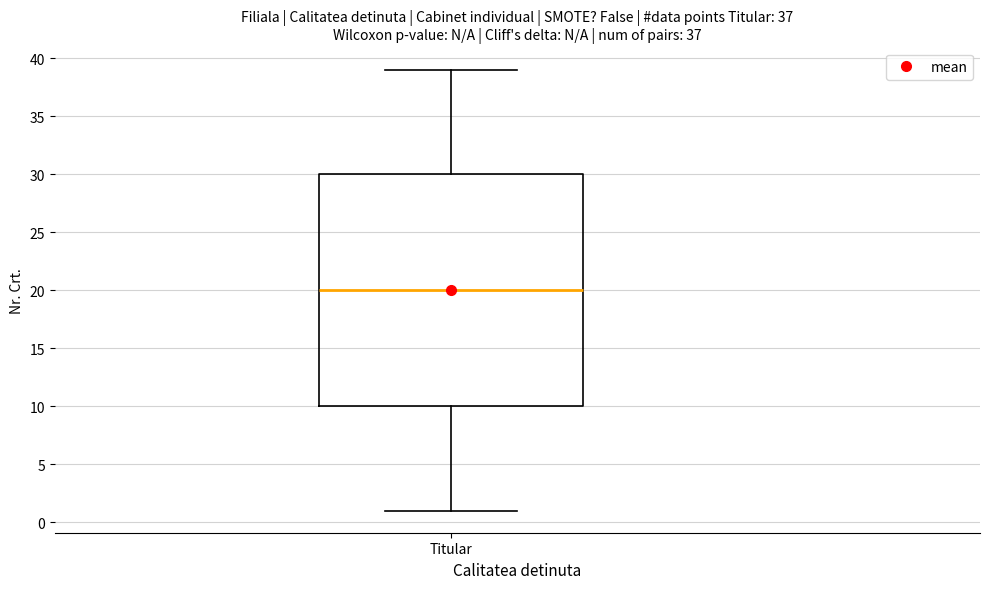

Transcribe this box plot: give where the median line is, the range the box spans, and where the two whiskers end, as read against the y-axis. The values are not printed on the chart, so give them approximately, as read against the axis.

median 20, box 10 to 30, whiskers 1 to 39